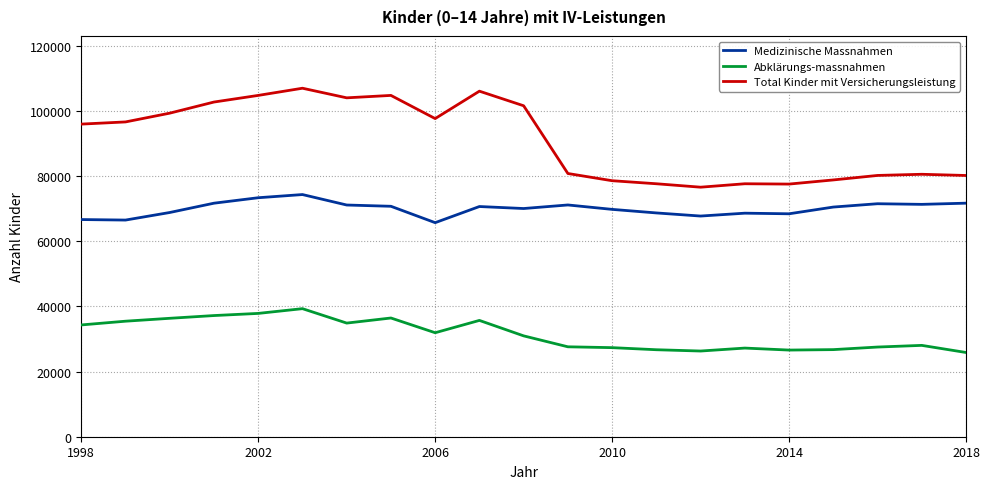

What is the difference between the maximum and second lowest values in the Total Kinder mit Versicherungsleistung series?

29421